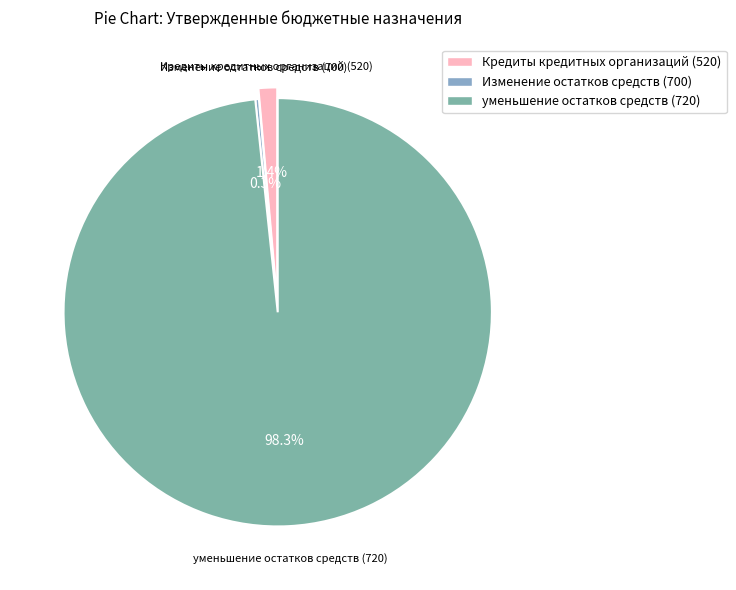

How much of the chart is everything except уменьшение остатков средств (720)?

1.7%